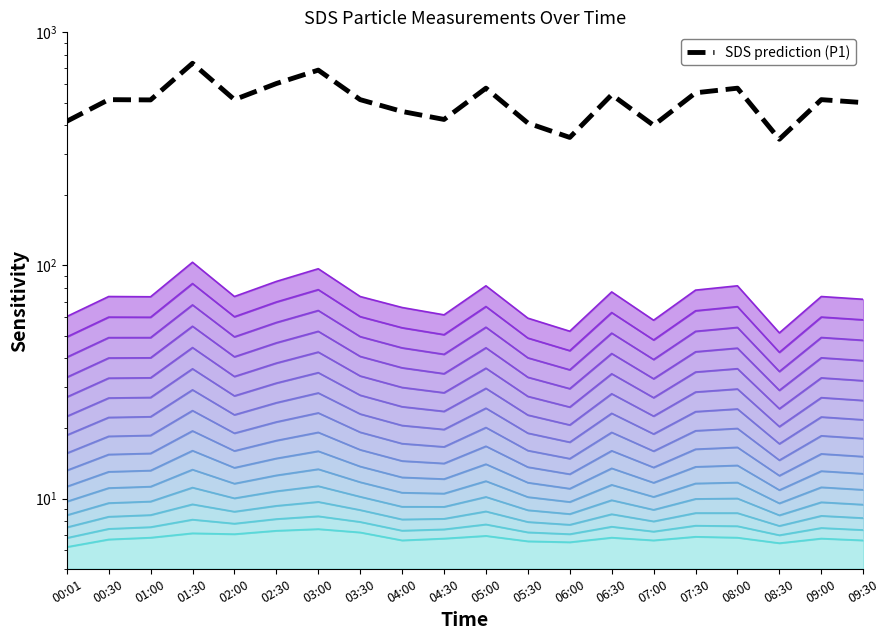

List the labels in order of value, smallest first.

08:30, 06:00, 07:00, 05:30, 00:01, 04:30, 04:00, 09:30, 01:00, 00:30, 02:00, 03:30, 09:00, 06:30, 07:30, 05:00, 08:00, 02:30, 03:00, 01:30